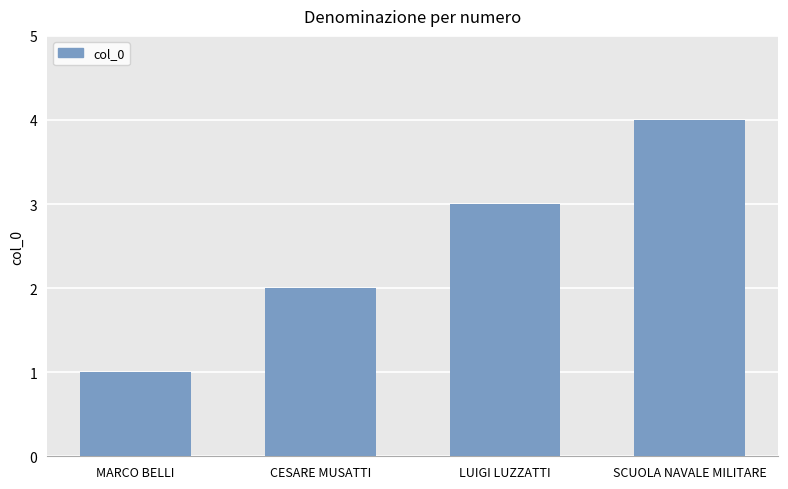

The value at CESARE MUSATTI is 2. True or false?

True